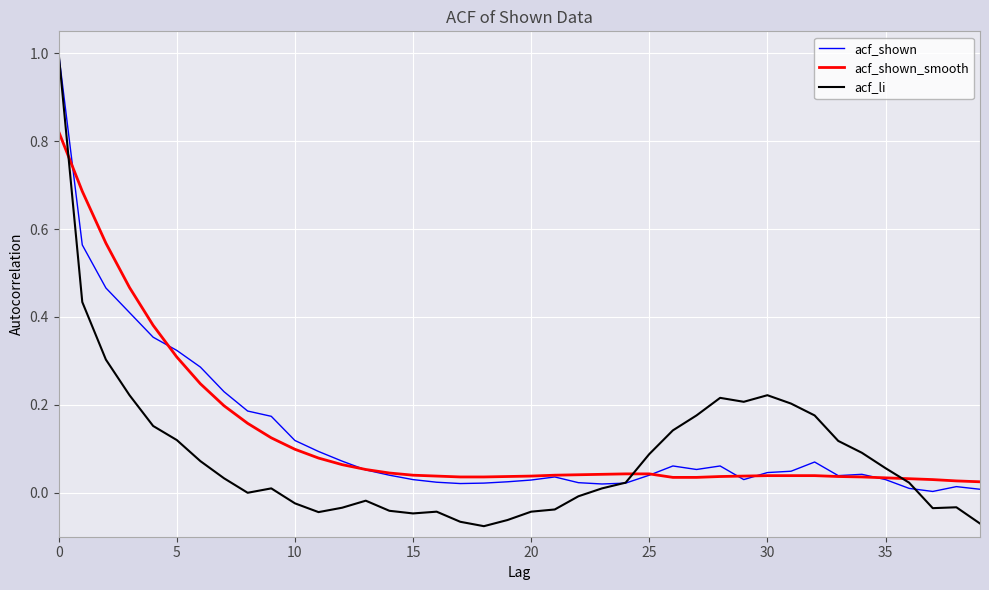

Which series has the largest range (max minus min)?

acf_li